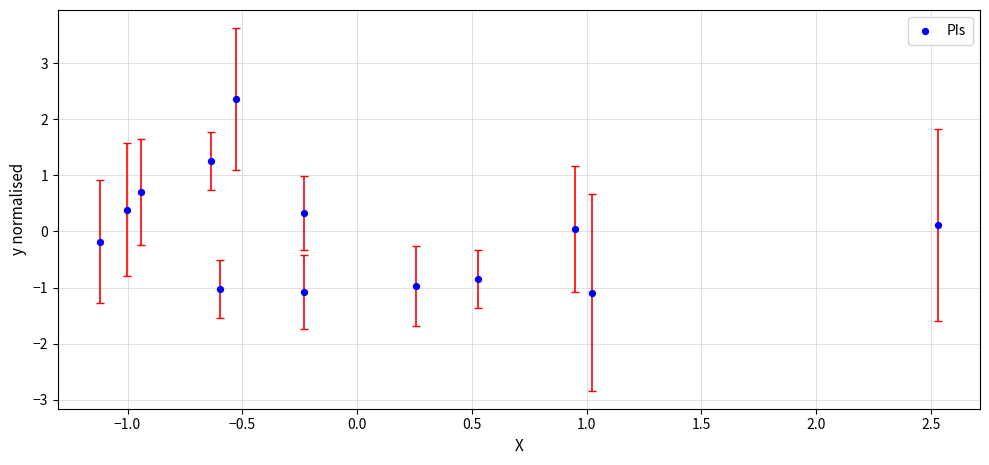

What is the range of X values (max minus min)?

3.7